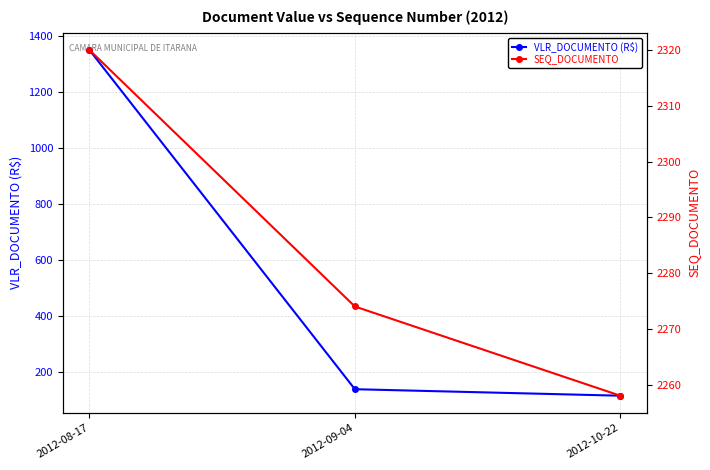

What position from the left is 2012-09-04?

2